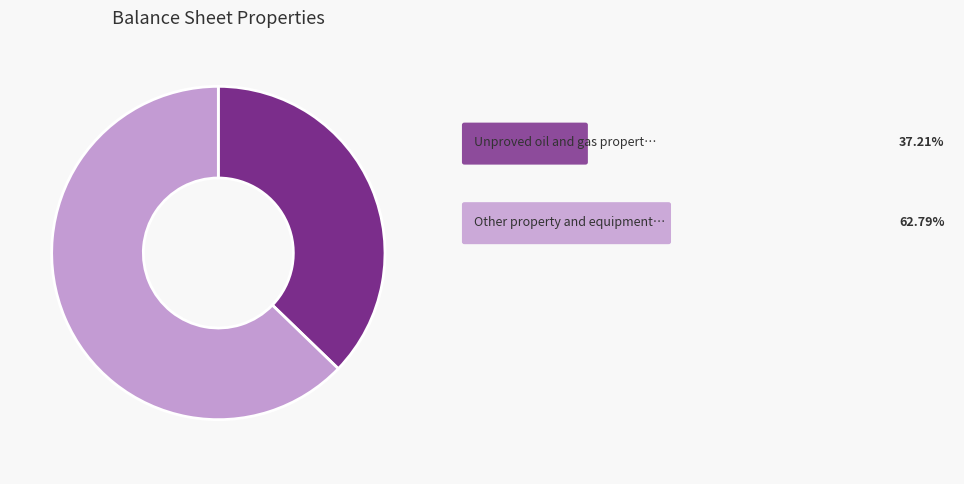

Does any single category account for the majority?

Yes